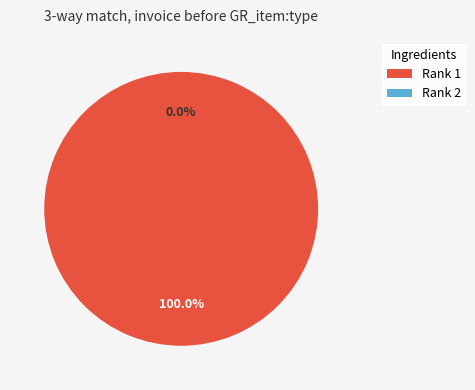

True or false: Rank 1 accounts for 100% of the total.

True